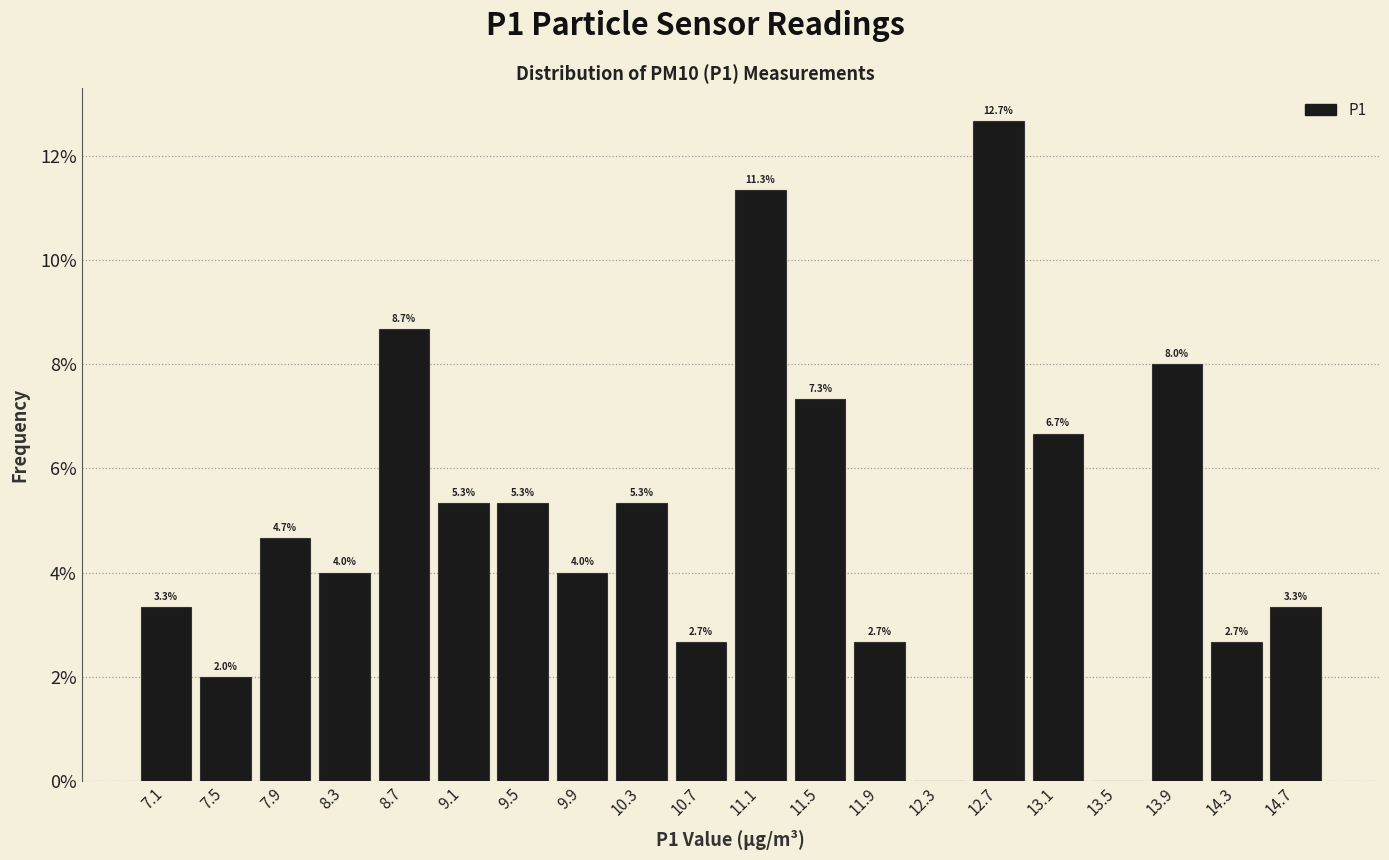

Over which range of the x-axis is the bar tallest?

12.55 to 12.95